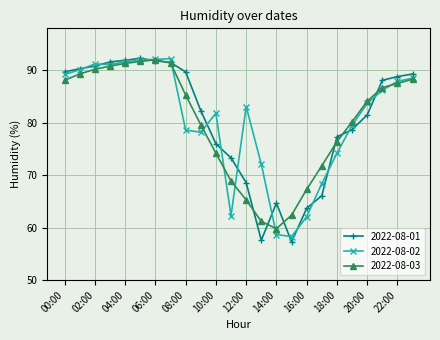

What is the lowest value of the 2022-08-01 series?

57.3